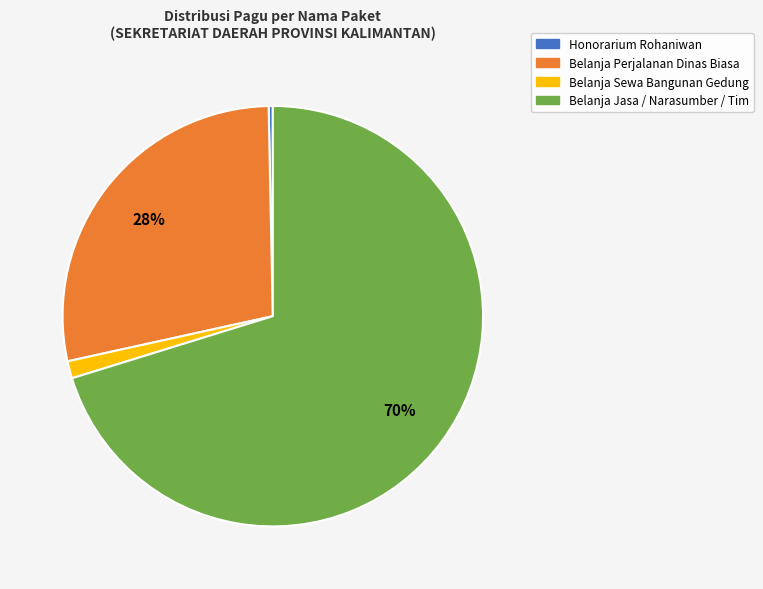

To the nearest percent, what is the average slice percentage?

25%